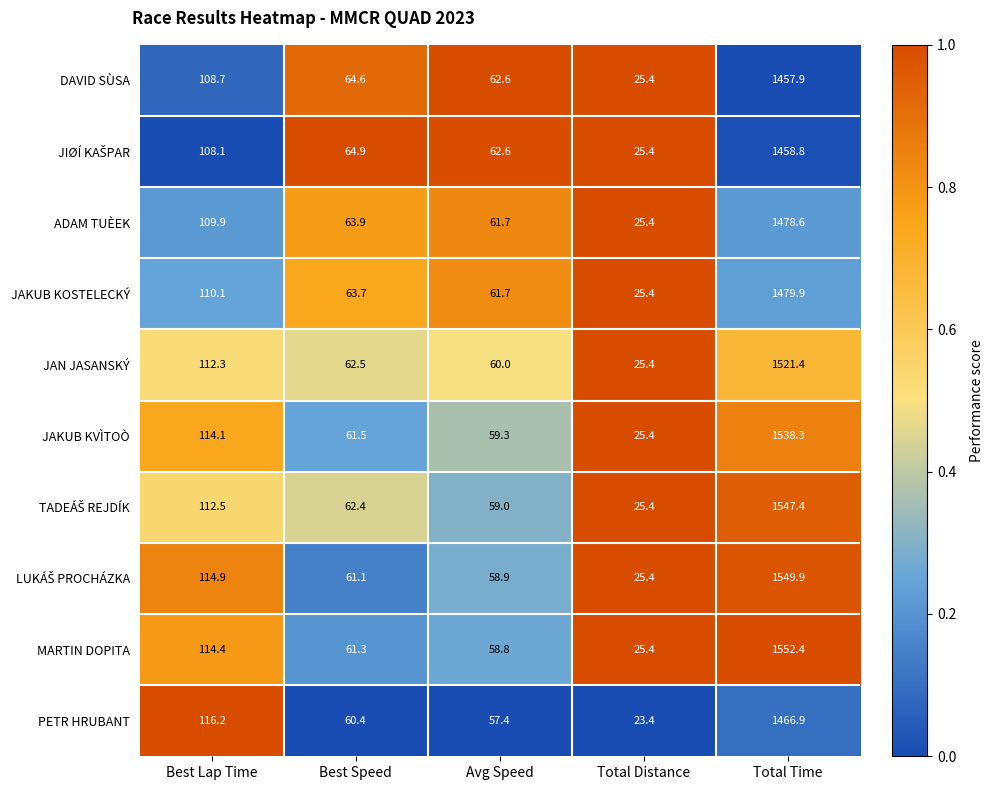

Rank the categories by PETR HRUBANT value from lowest to highest.

Total Distance, Avg Speed, Best Speed, Best Lap Time, Total Time